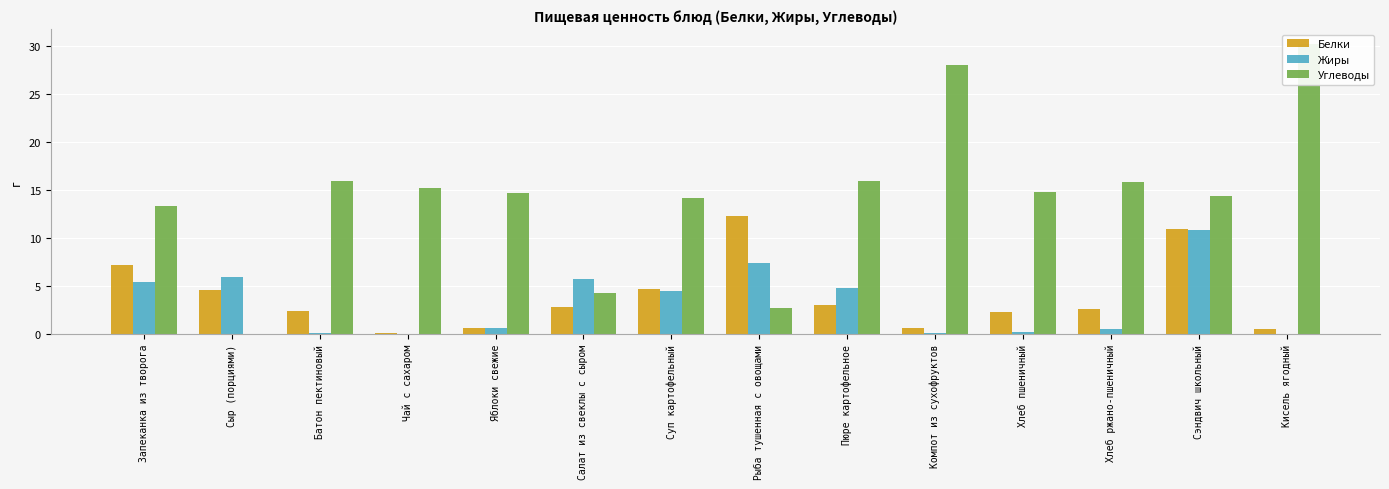

Which category has the lowest value across all series?

Сыр (порциями)